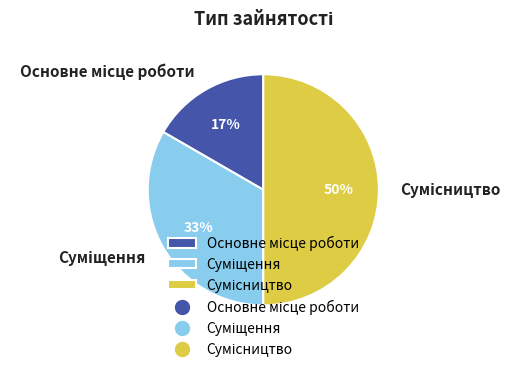

To the nearest percent, what is the difference between the largest and smallest slice percentages?

33%